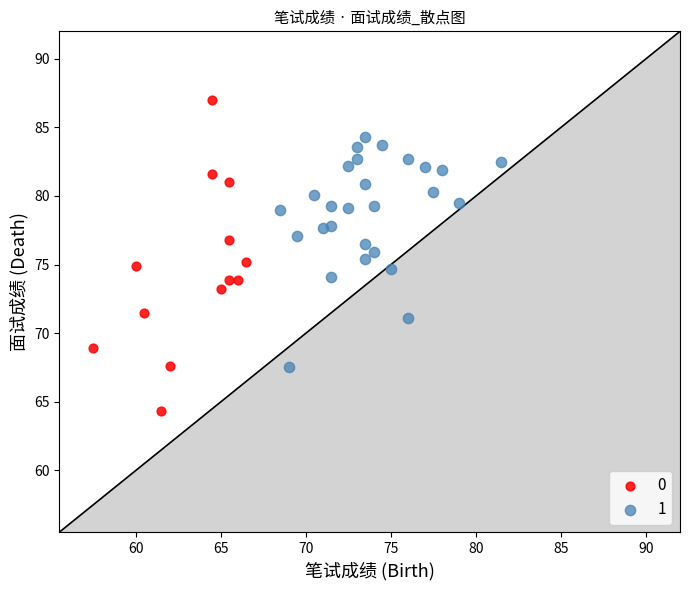

What are all the series names shown in the legend?

0, 1